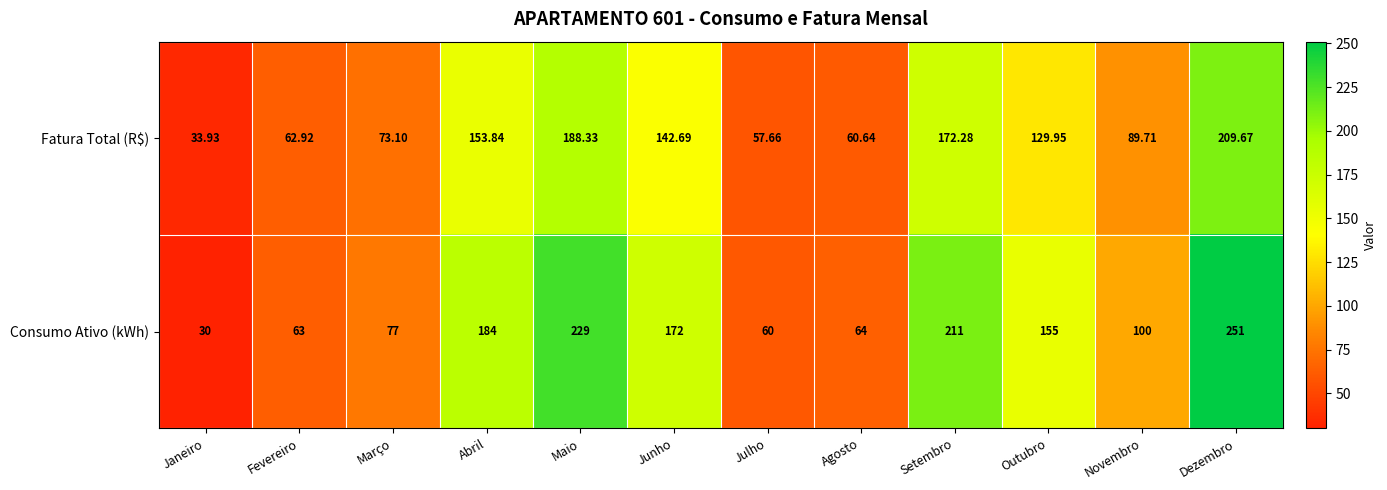

At Fevereiro, list the series in order from smallest to largest.

Fatura Total (R$), Consumo Ativo (kWh)